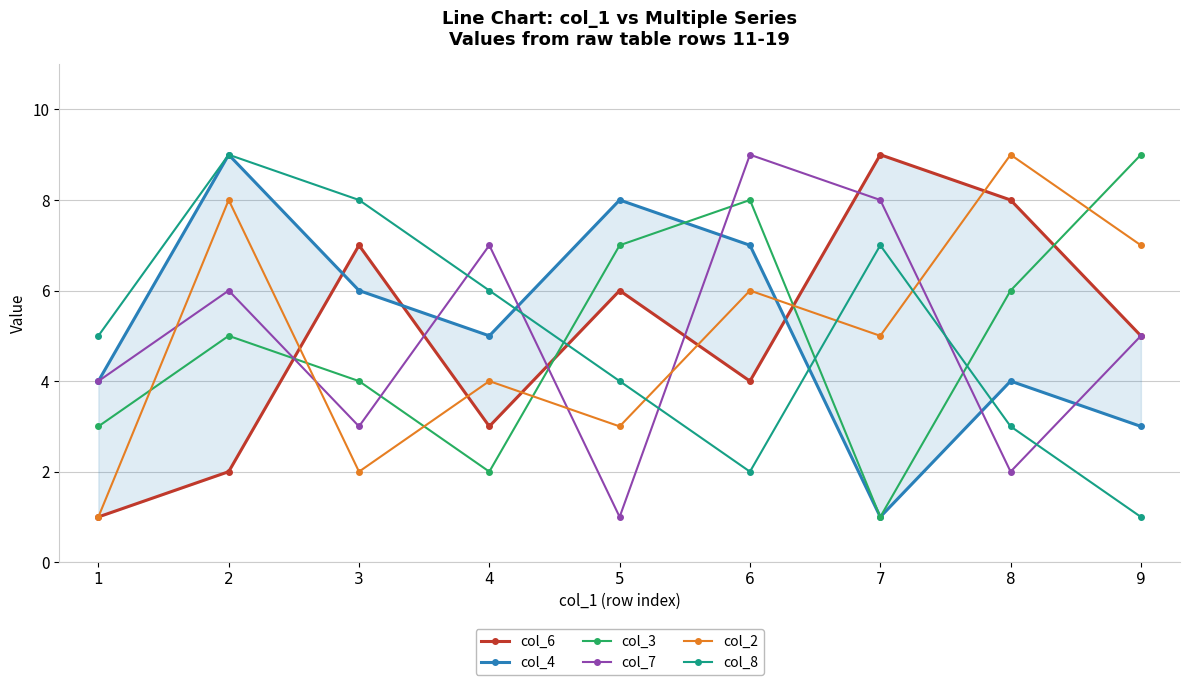

At which label does col_6 reach its peak?

7